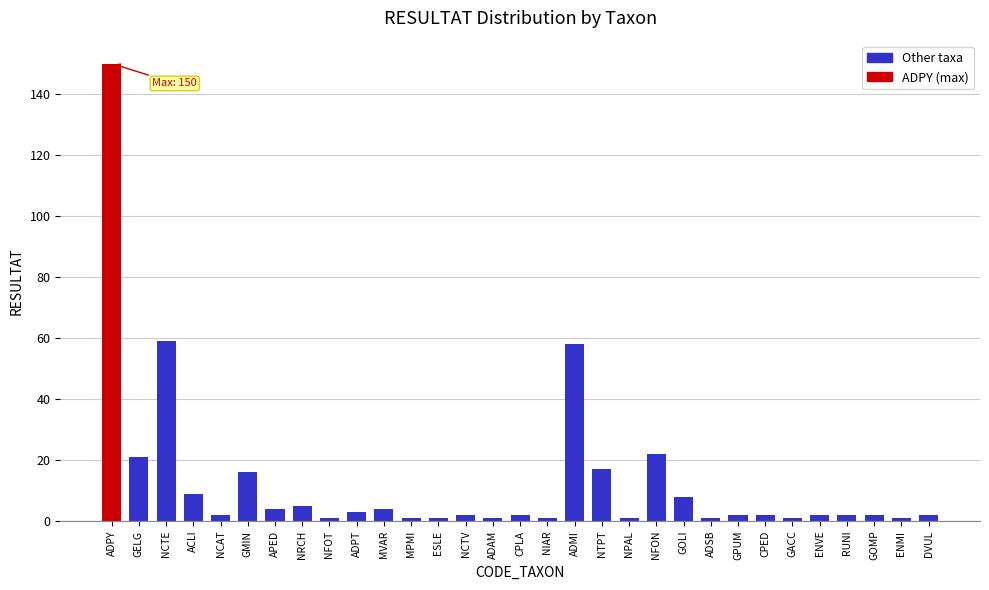

What is the greatest value displayed?

150